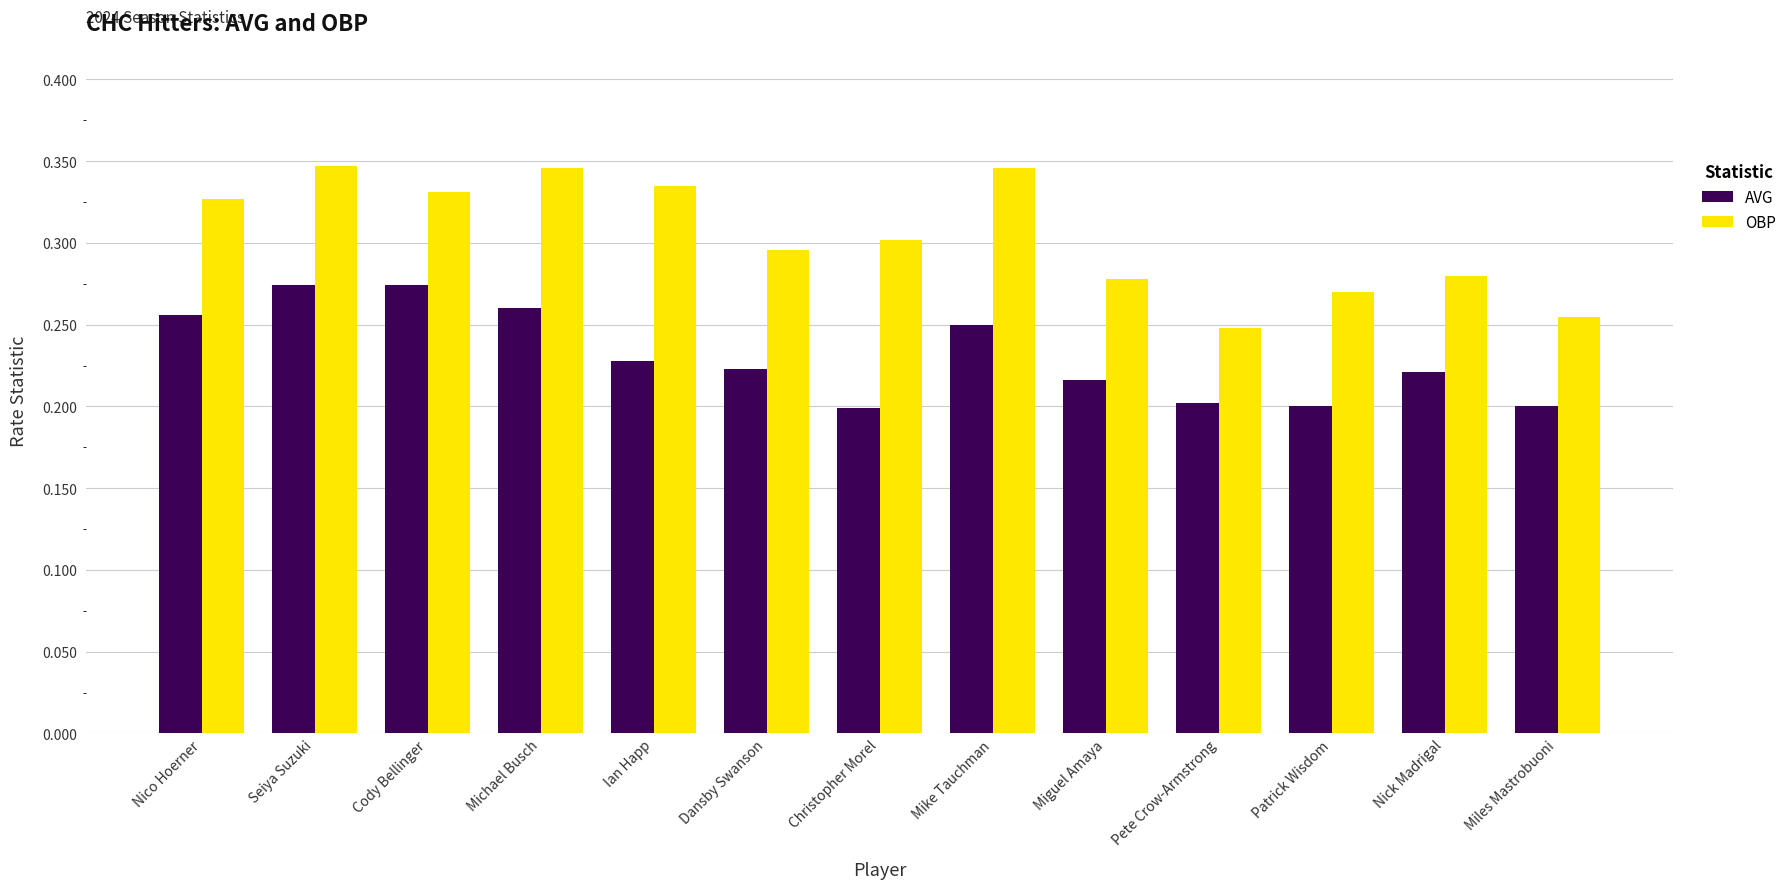

Is the value of AVG at Miguel Amaya greater than the value of OBP at Dansby Swanson?

No